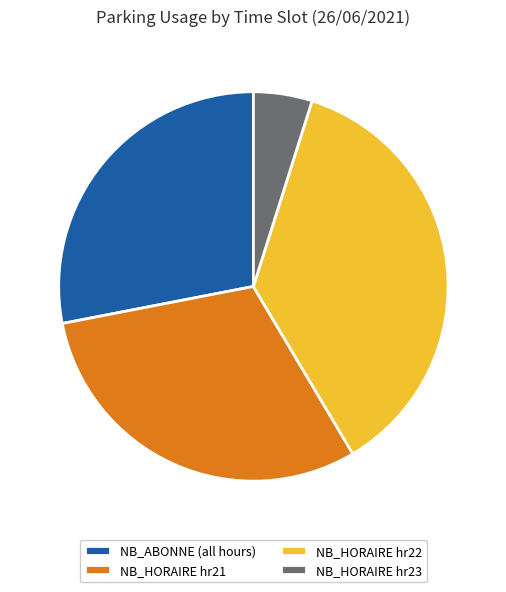

True or false: NB_HORAIRE hr21 accounts for 19% of the total.

False